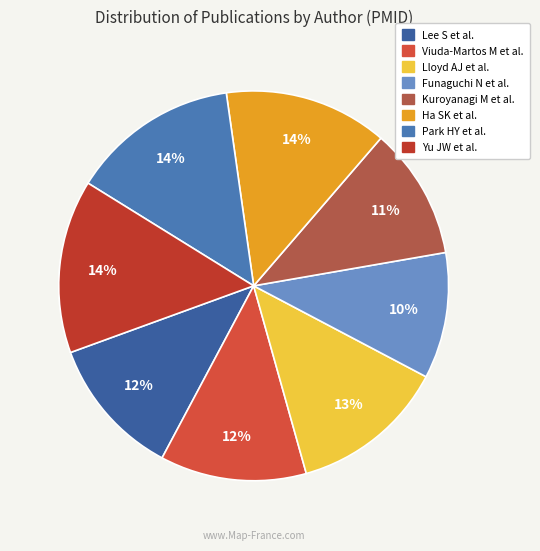

To the nearest percent, what portion does Viuda-Martos M et al. represent?

12%